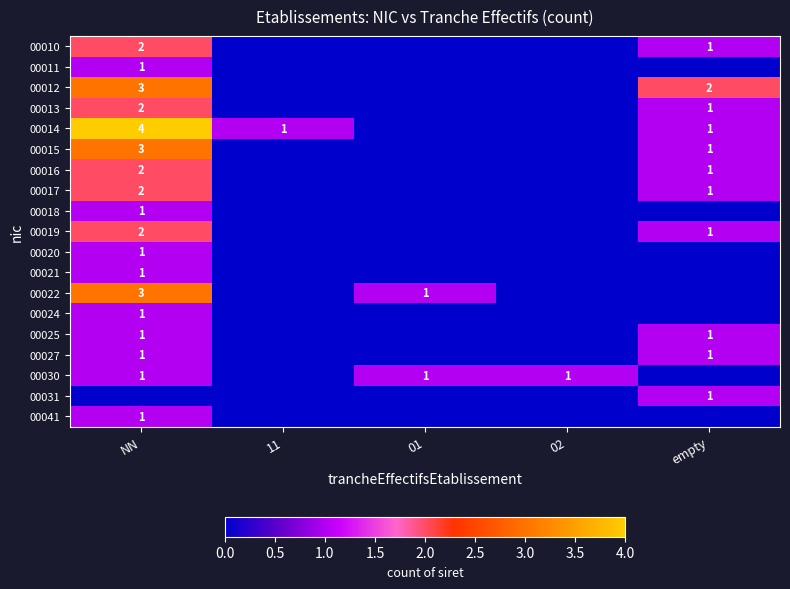

True or false: 00022 has a value of 1 at 01.

True